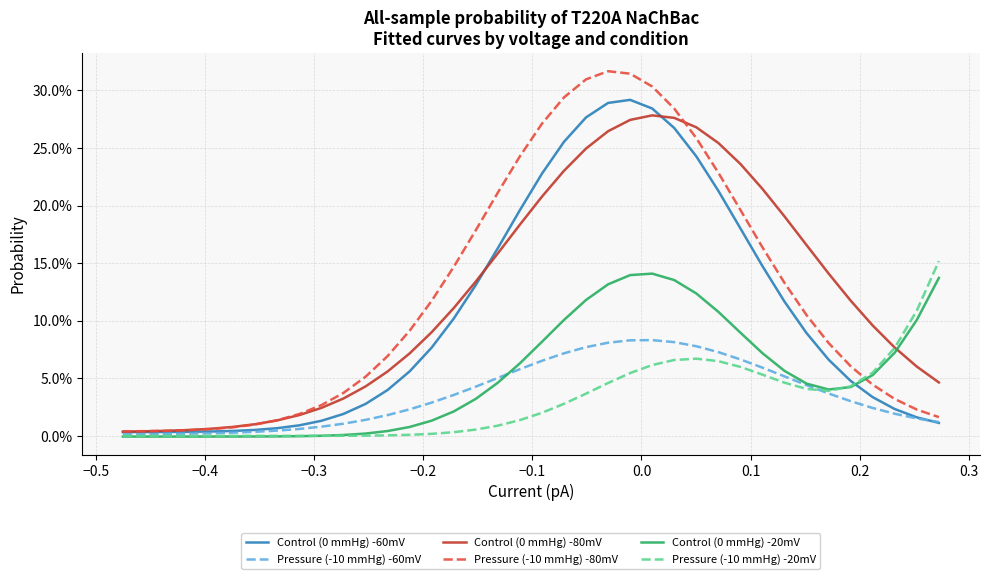

List the series in order of their peak value, highest first.

Pressure (-10 mmHg) -80mV, Control (0 mmHg) -60mV, Control (0 mmHg) -80mV, Pressure (-10 mmHg) -20mV, Control (0 mmHg) -20mV, Pressure (-10 mmHg) -60mV